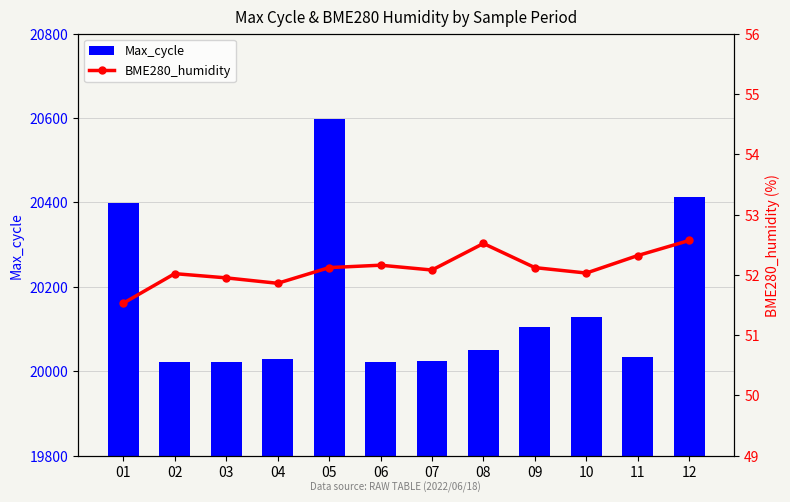

What are all the series names shown in the legend?

Max_cycle, BME280_humidity